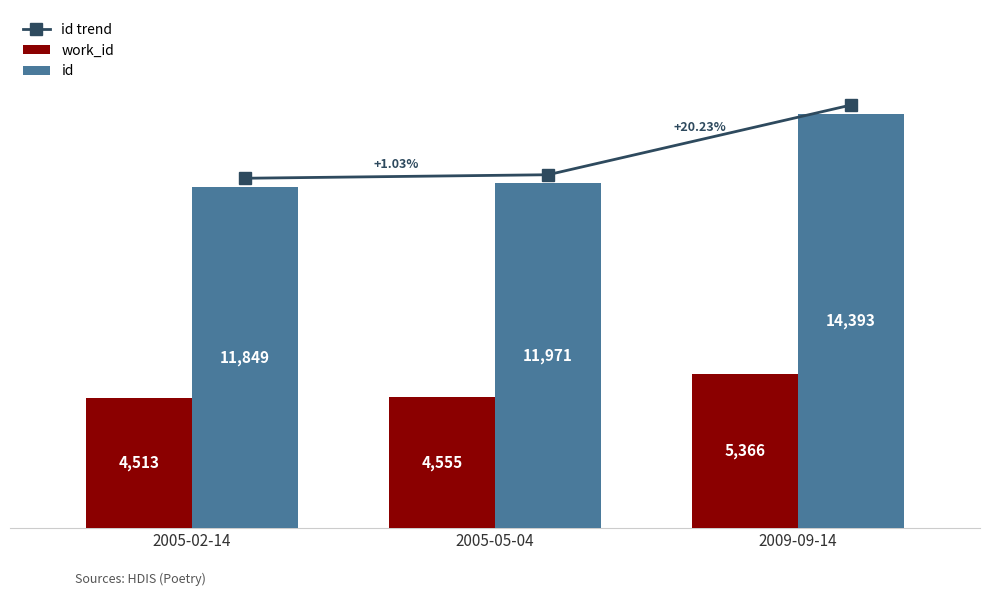

What value does the work_id series have at 2005-02-14?

4513